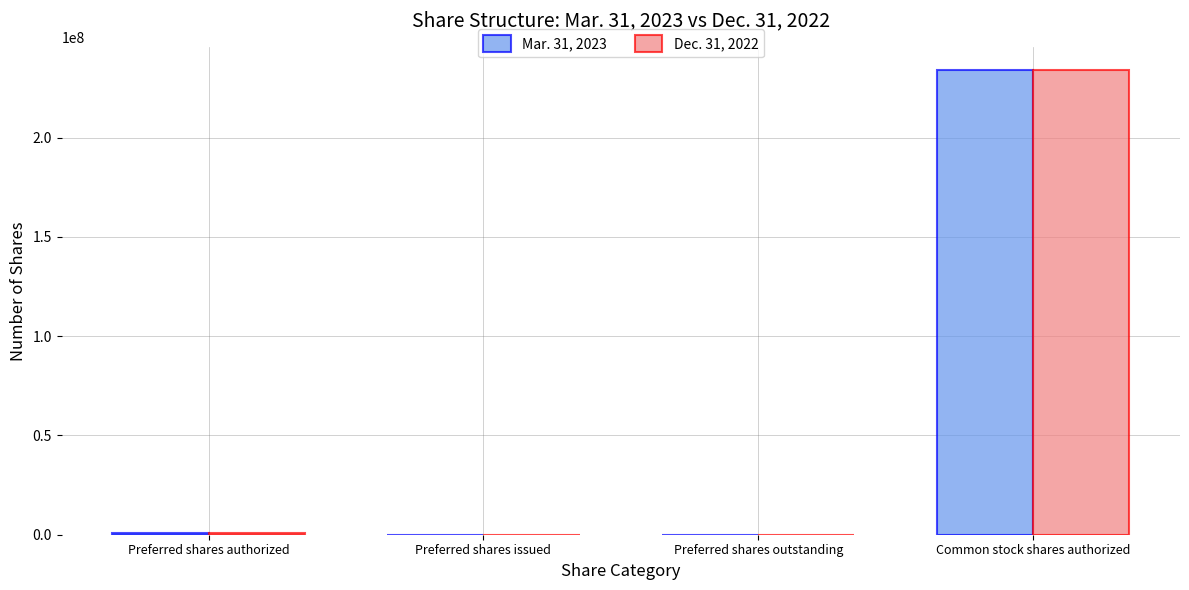

At which category is the sum across all series the highest?

Common stock shares authorized